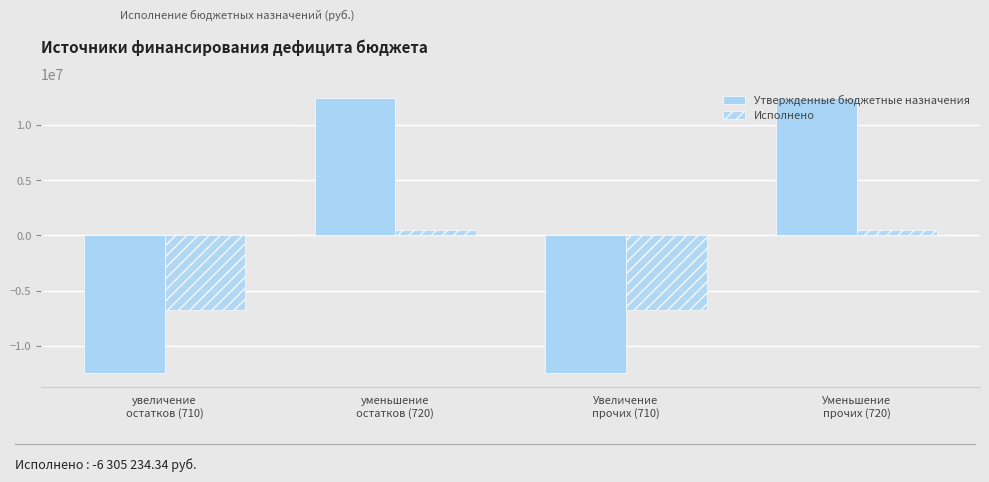

What is the label of the 4th bar from the left?

Уменьшение
прочих (720)